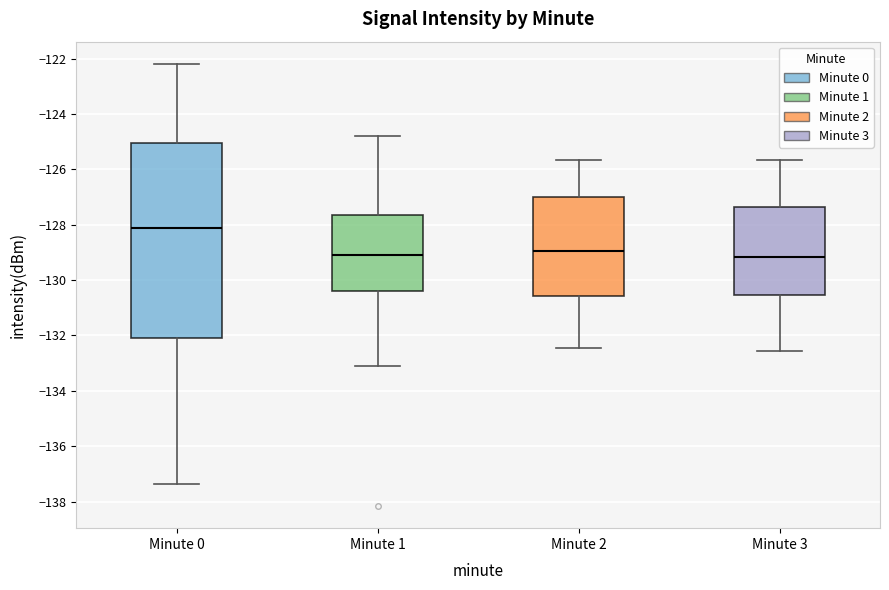

Which box's median line is the highest?

Minute 0